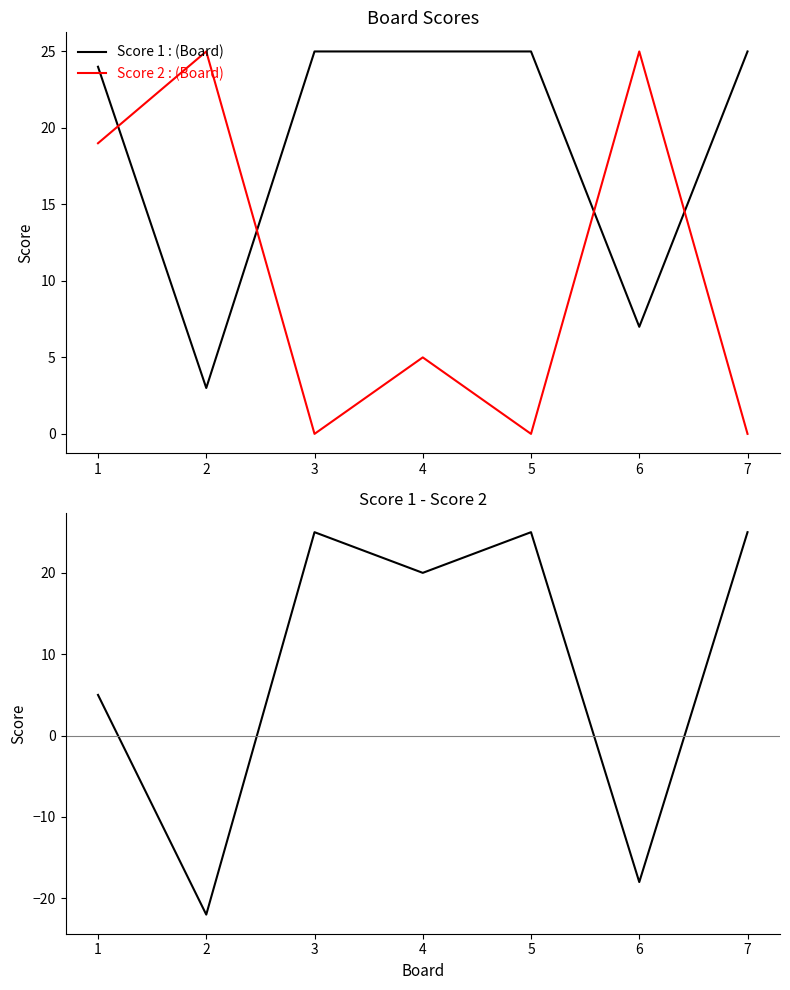

True or false: Score 1 has a value of 6 at 7.

False